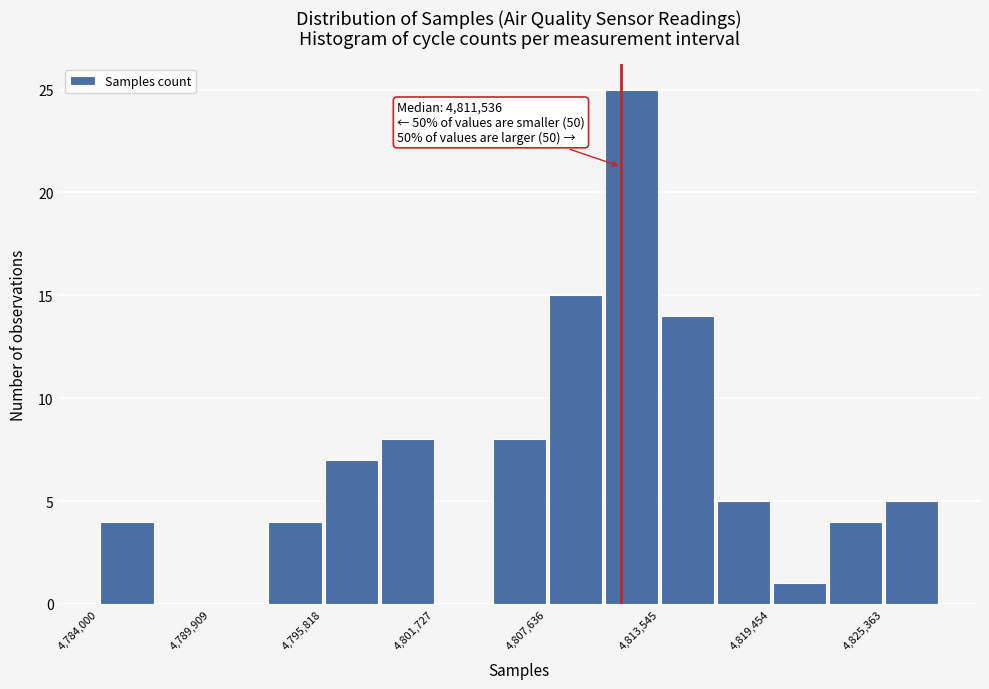

Read against the x-axis, roughly where is the centre of the tallest bar?

4812000